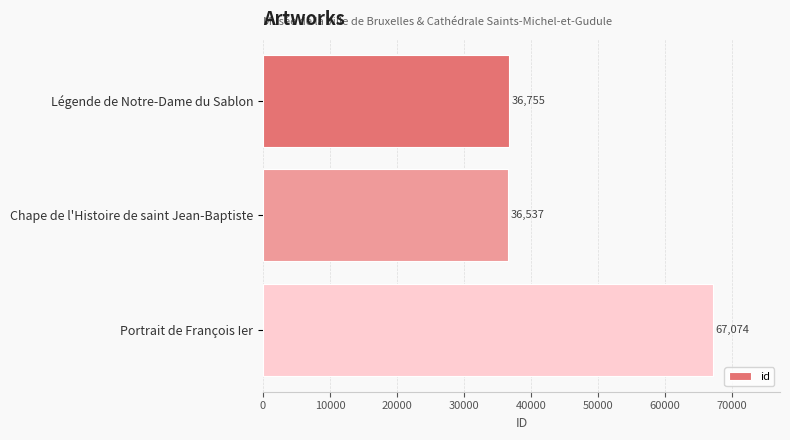

Which label corresponds to the smallest value in the chart?

Chape de l'Histoire de saint Jean-Baptiste